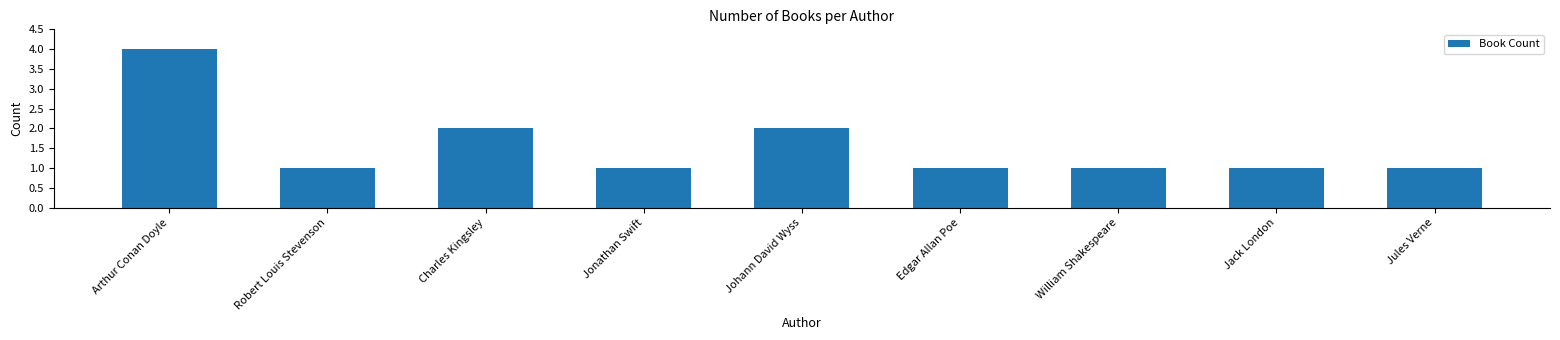

Between Jack London and Johann David Wyss, which is larger?

Johann David Wyss